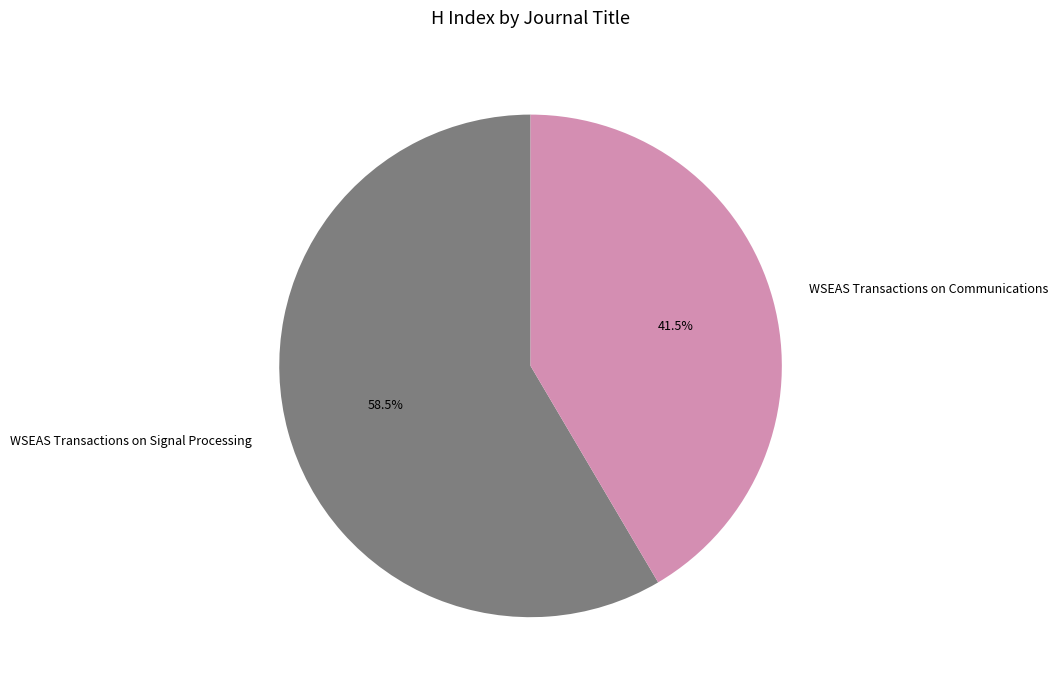

Does WSEAS Transactions on Communications represent more than half of the total?

No